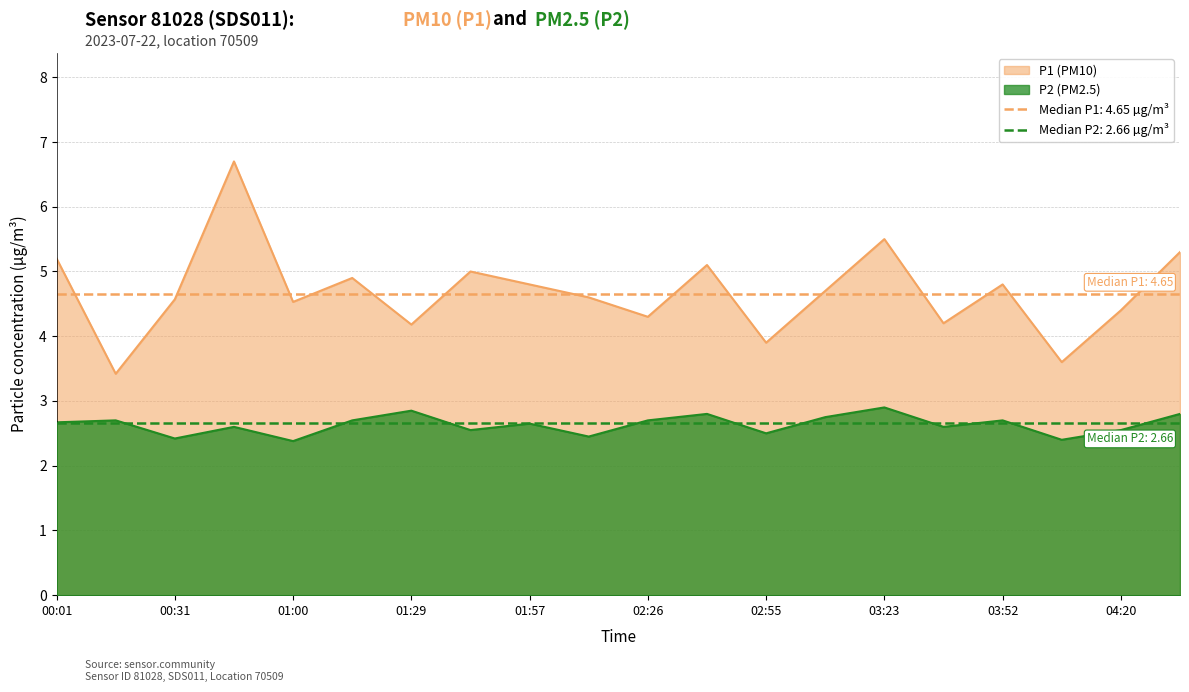

What is the difference between the maximum and minimum values in the P2 series?

0.5